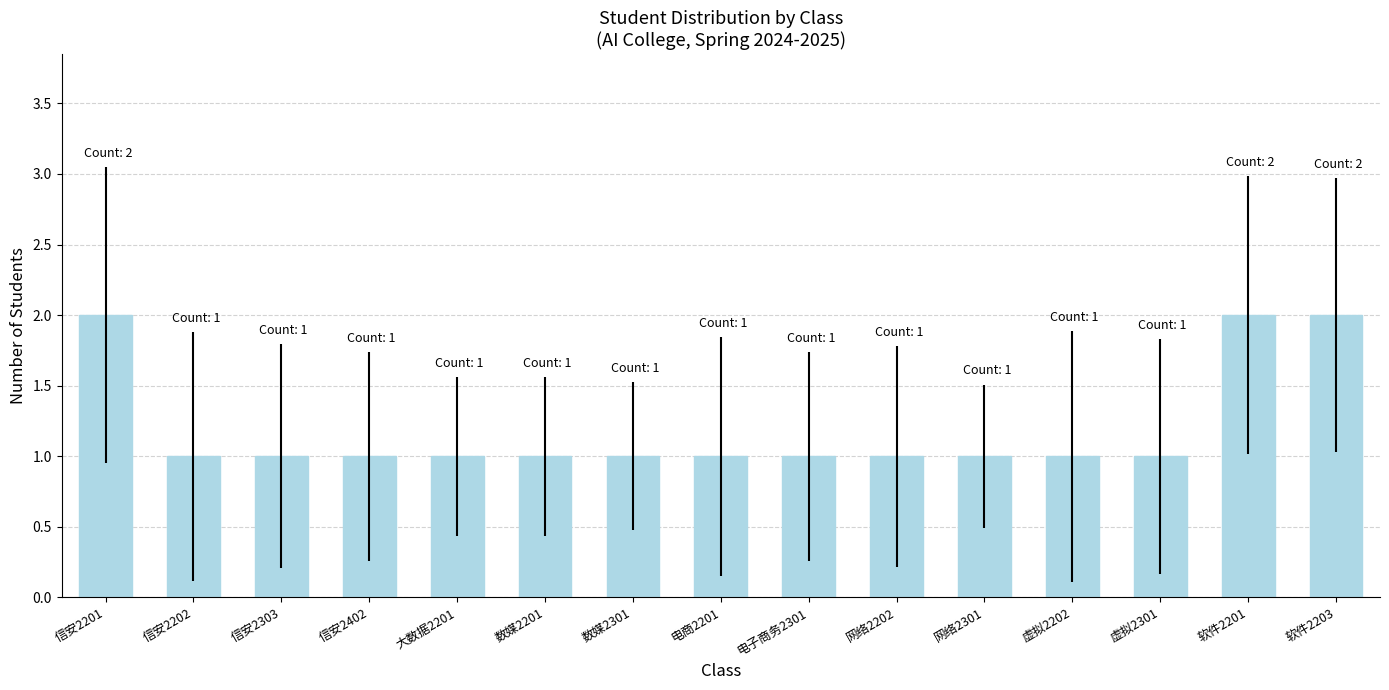

Does the chart contain any negative values?

No